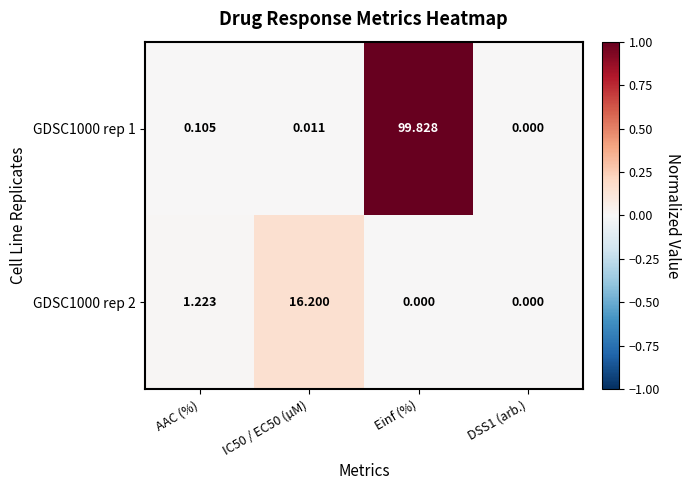

At which category does the chart reach its peak across all series?

Einf (%)